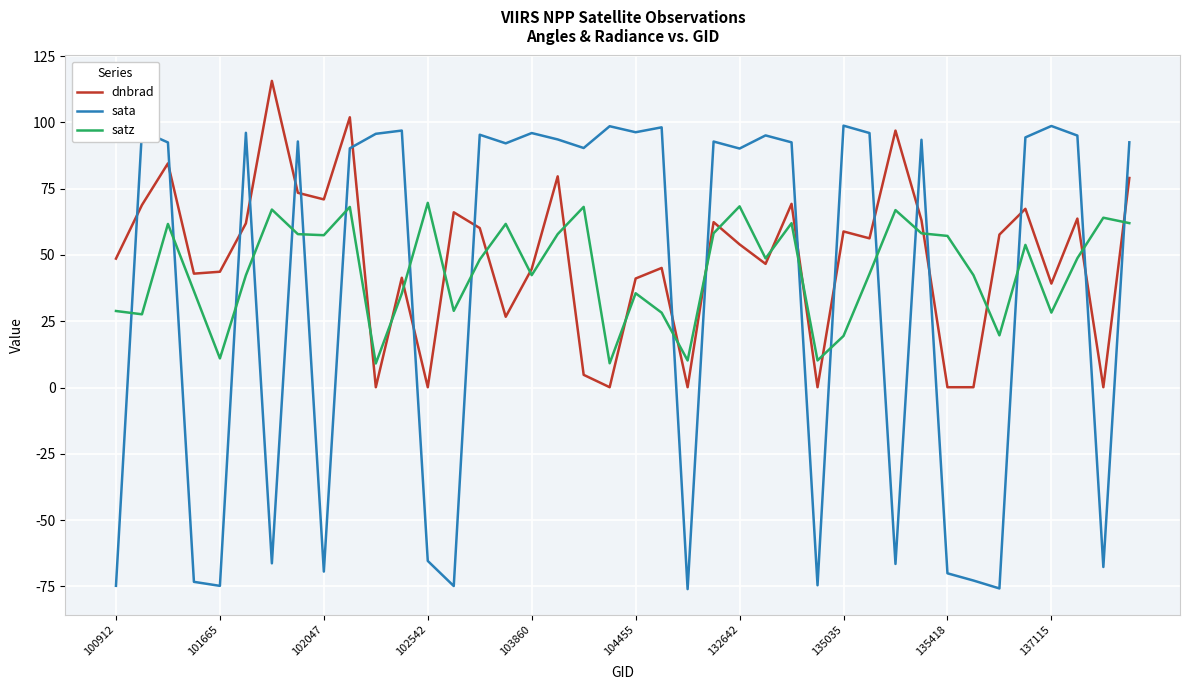

List the series in order of their peak value, lowest first.

satz, sata, dnbrad